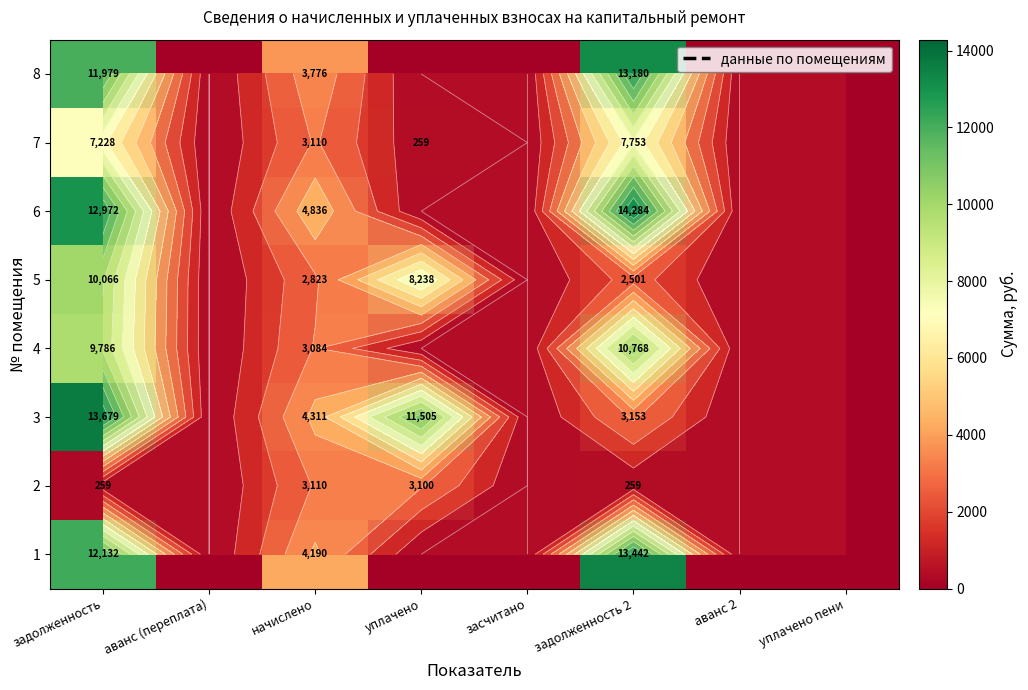

Read the 2 value at задолженность 2.

259.2